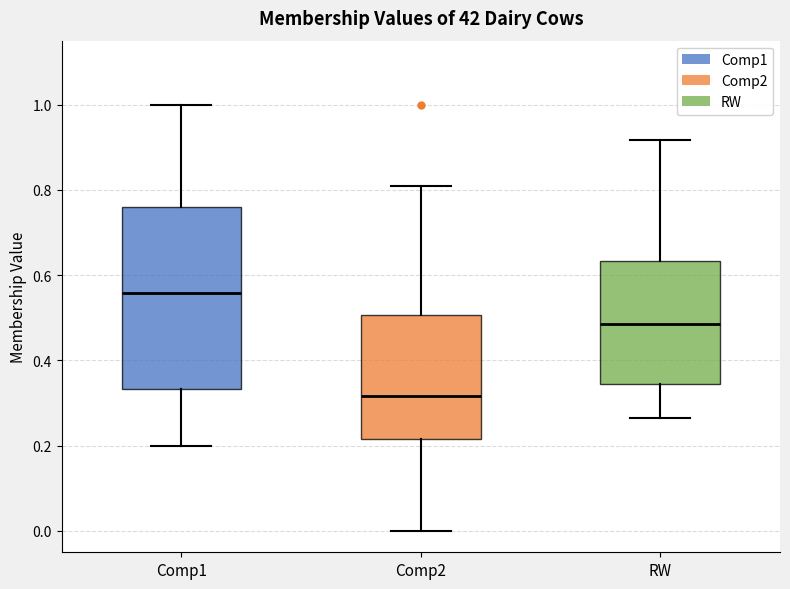

Reading left to right, transcribe this box plot: for each box, give where its median line is, the range the box spans, and where its two whiskers end, as read against the y-axis. The values are not printed on the chart, so give them approximately, as read against the axis.

Comp1: median 0.56, box 0.34 to 0.76, whiskers 0.20 to 1.00
Comp2: median 0.32, box 0.22 to 0.50, whiskers 0.00 to 0.80
RW: median 0.48, box 0.34 to 0.64, whiskers 0.26 to 0.92